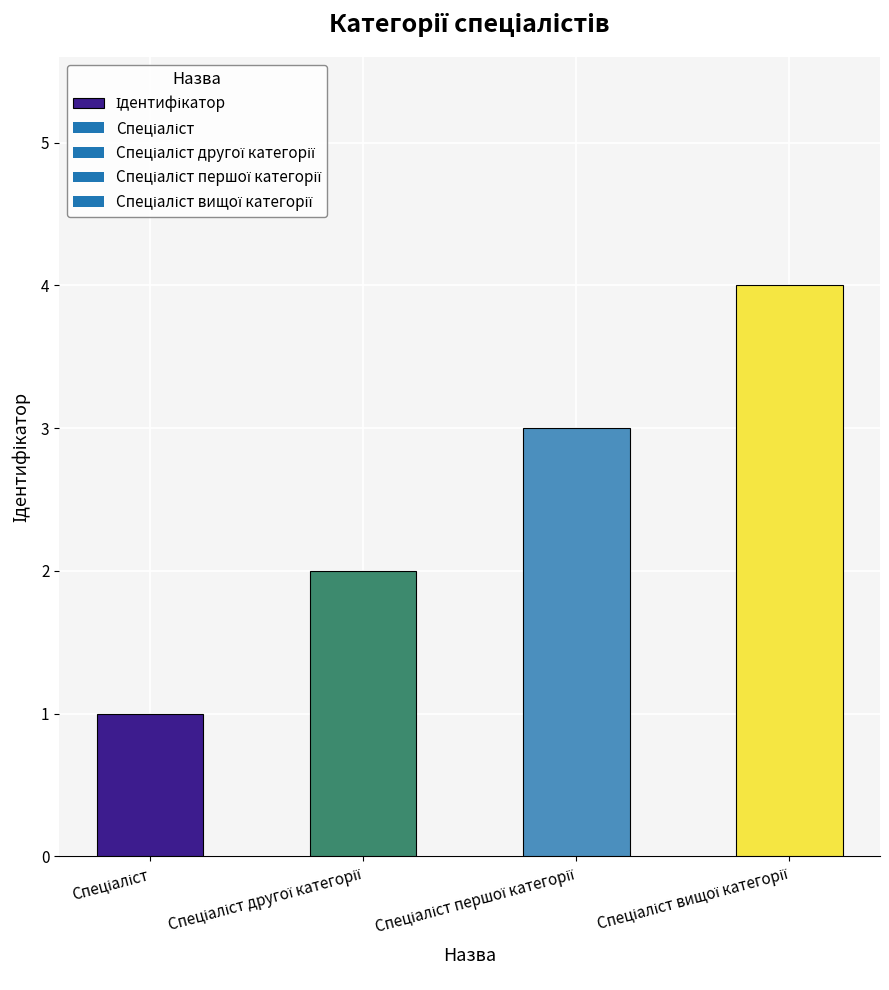

What is the minimum value shown in the chart?

1